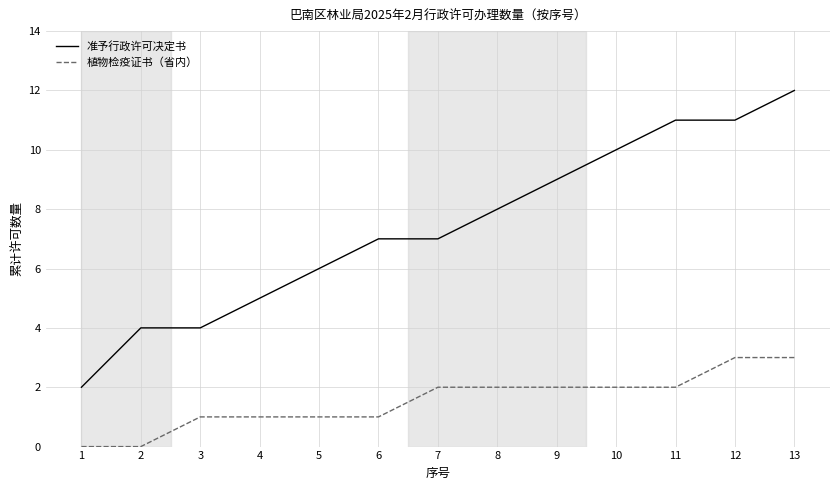

How many lines are shown in the chart?

2